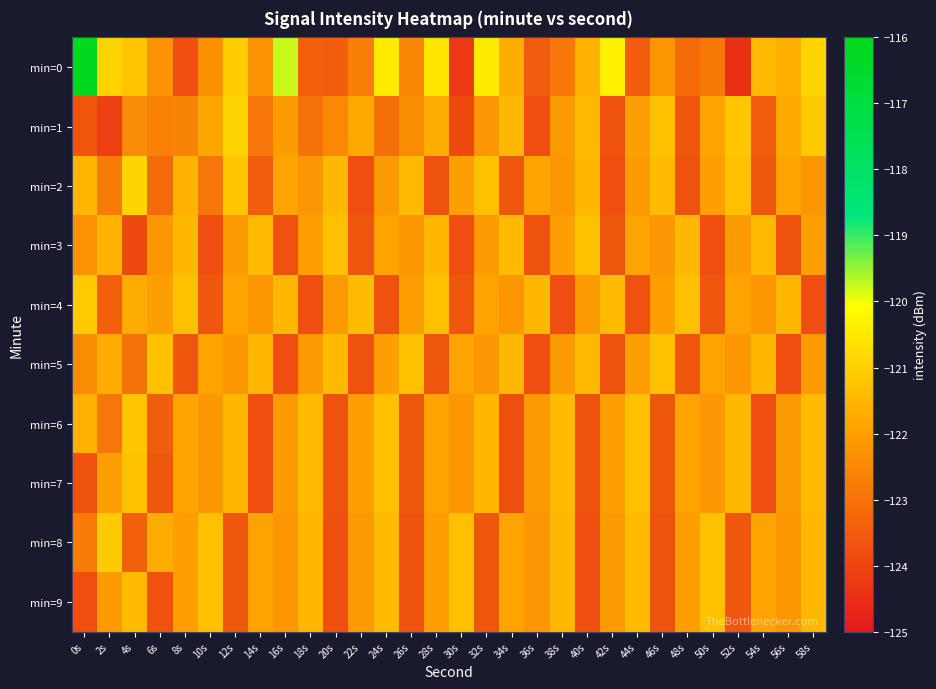

How many series are shown in this chart?

10